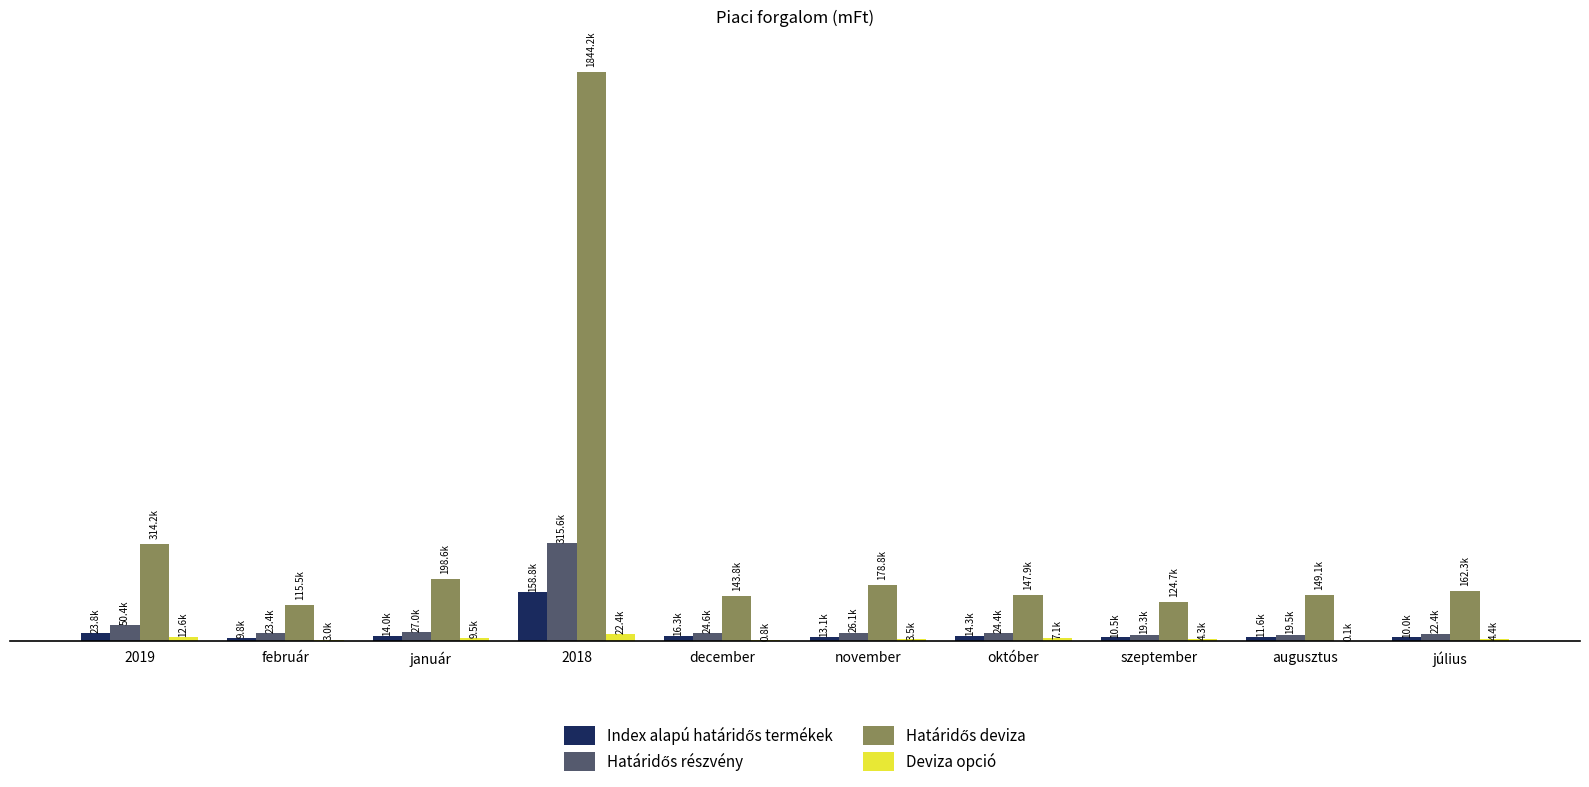

At which label is Index alapú határidős termékek closest to 84294?

2019